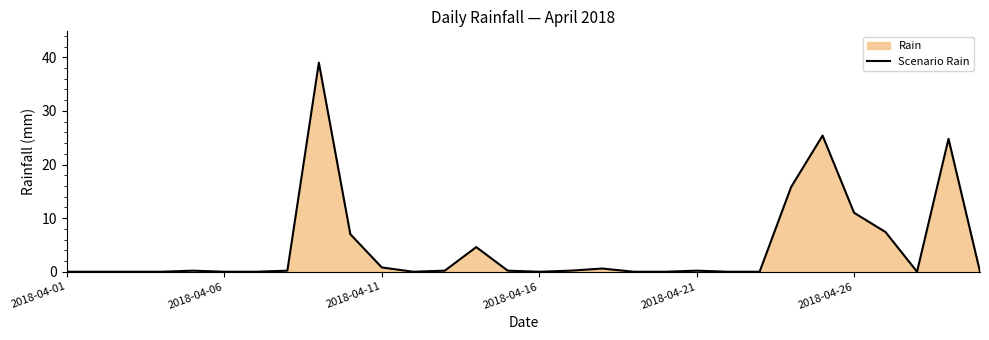

The value at 2018-04-21 is 0.2. True or false?

True